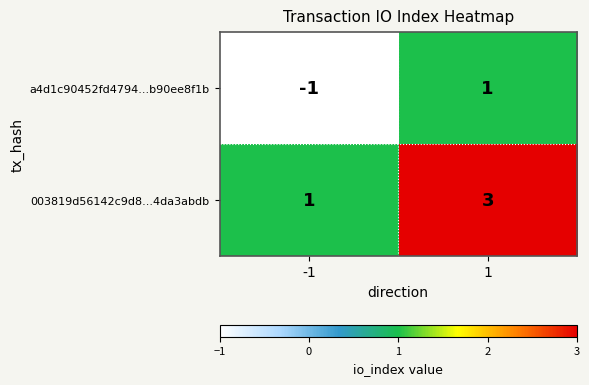

What is the sum of the 003819d56142c9d8...4da3abdb values at 1 and -1?

4